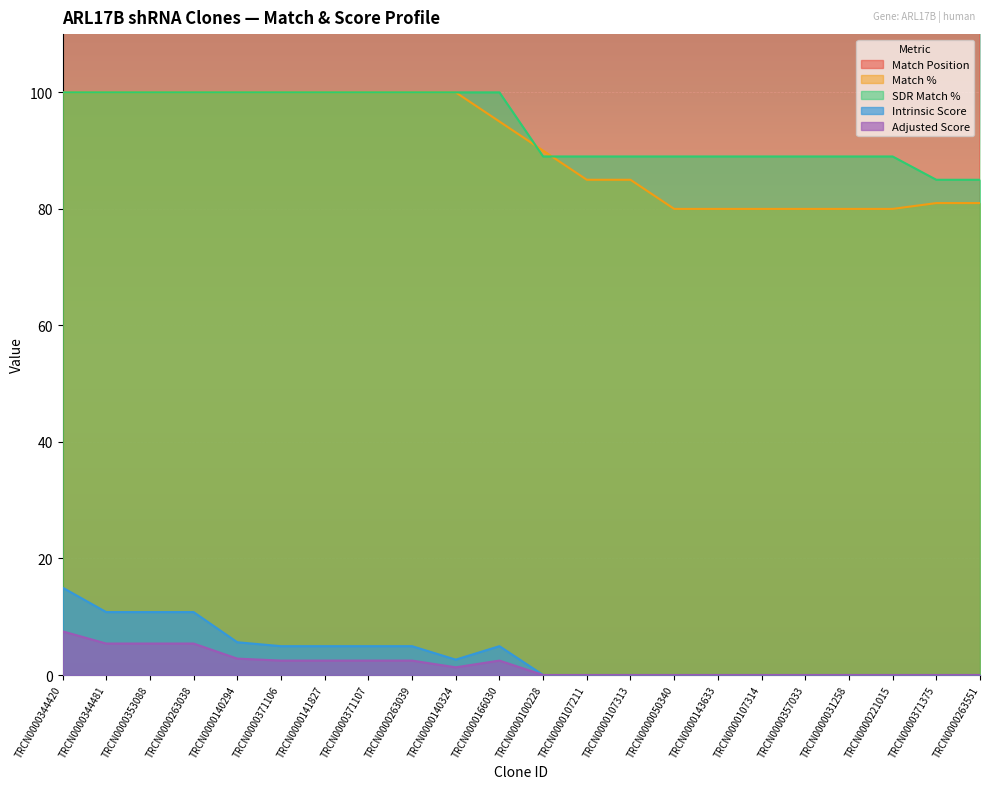

How many lines are shown in the chart?

5